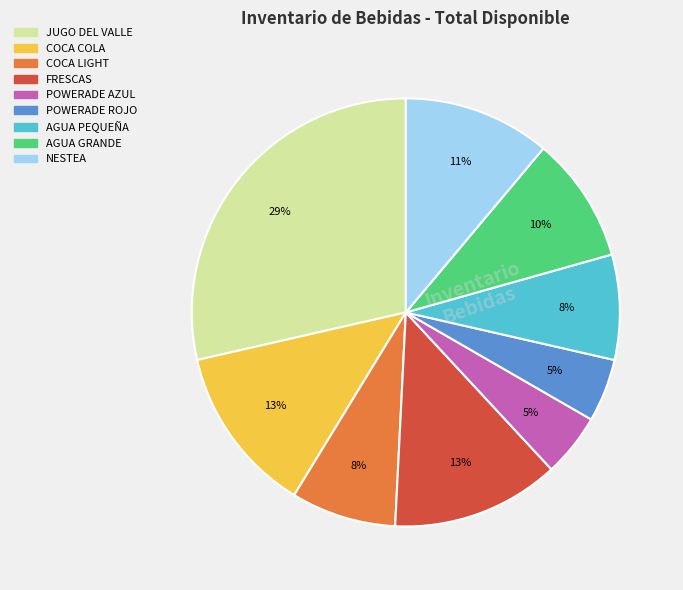

To the nearest percent, what is the average slice percentage?

11%